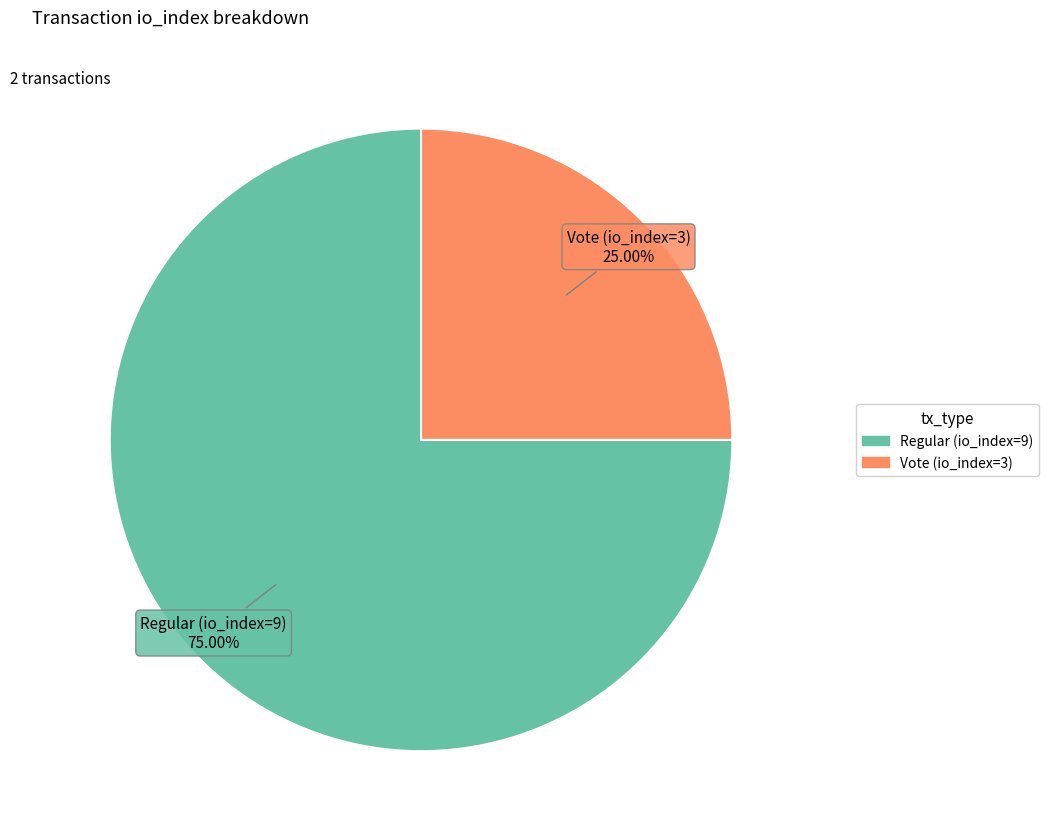

Combined, what portion of the pie is Vote (io_index=3) and Regular (io_index=9)?

100.0%